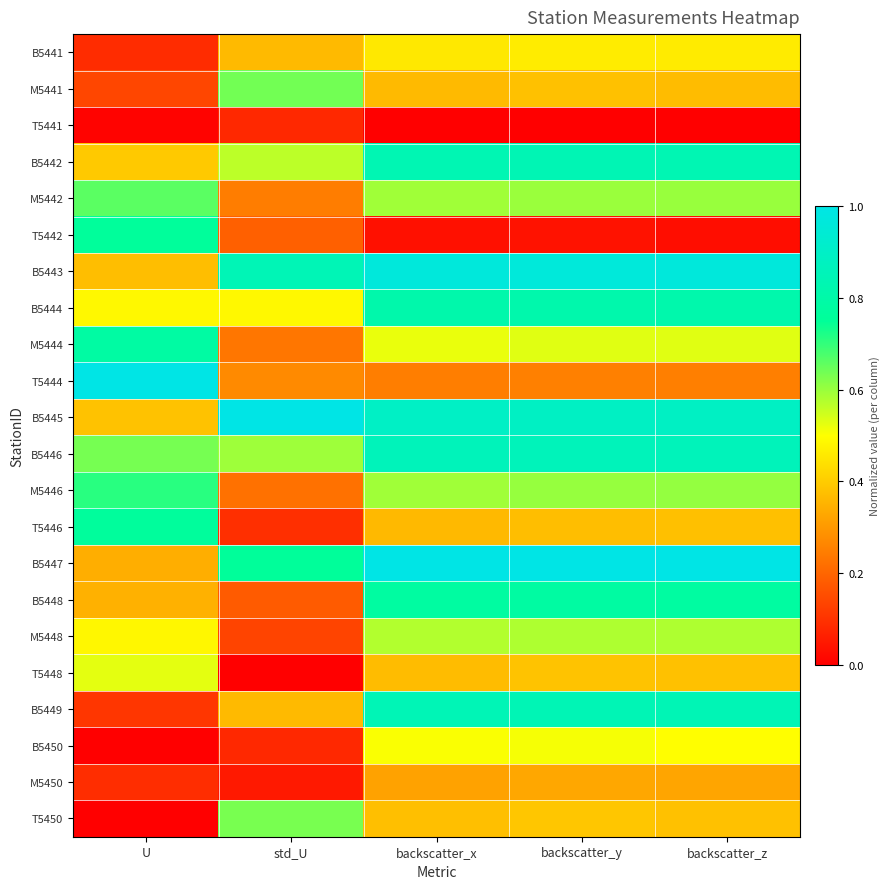

Between U and backscatter_y, which series saw the biggest shift?

T5444